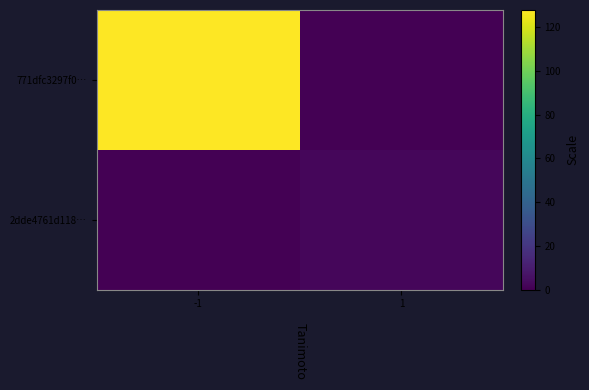

Between -1 and 1, which series saw the biggest shift?

771dfc3297f0…